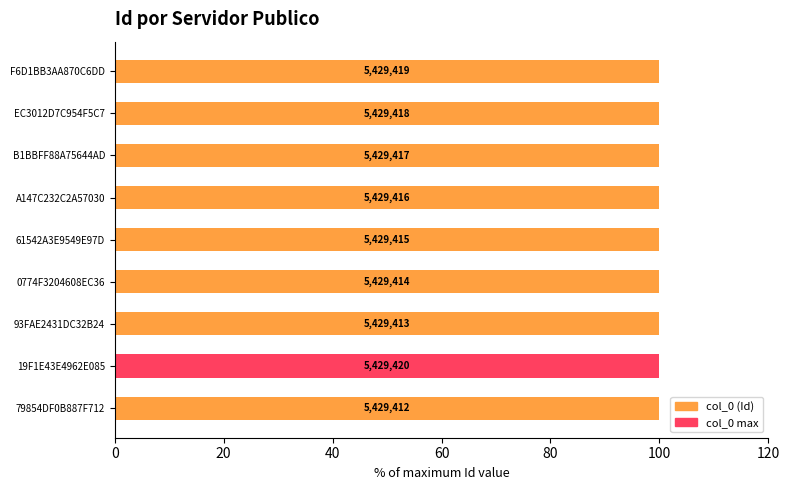

Are the bars horizontal?

Yes